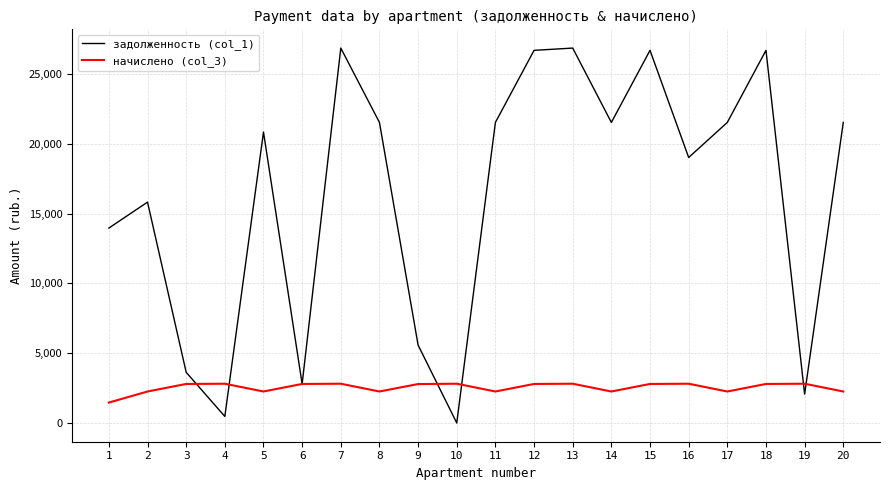

What is the total value across all series at 2?

18082.1